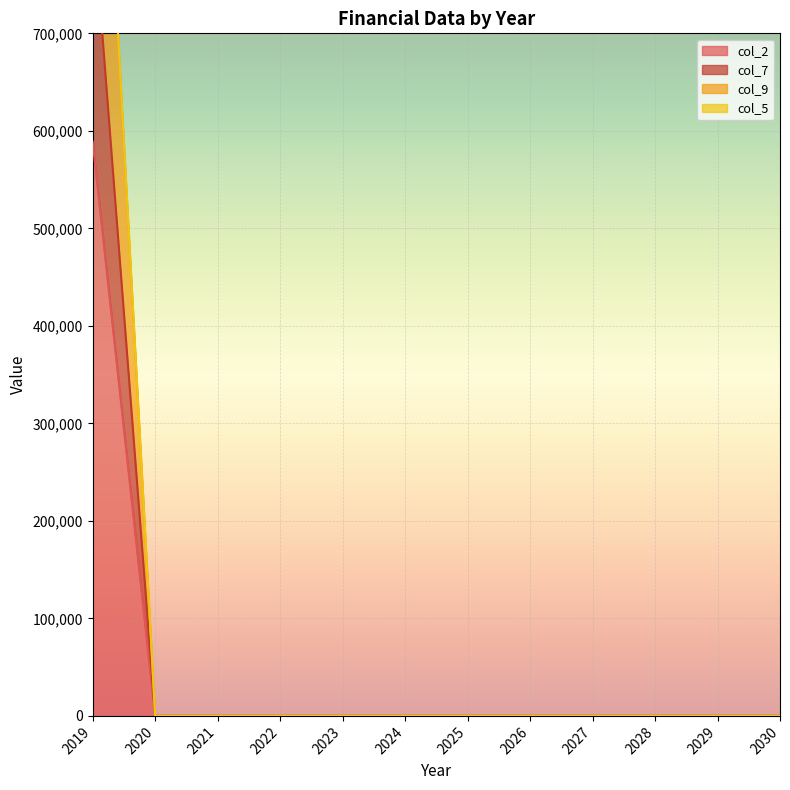

True or false: col_2 and col_7 intersect in this chart.

False